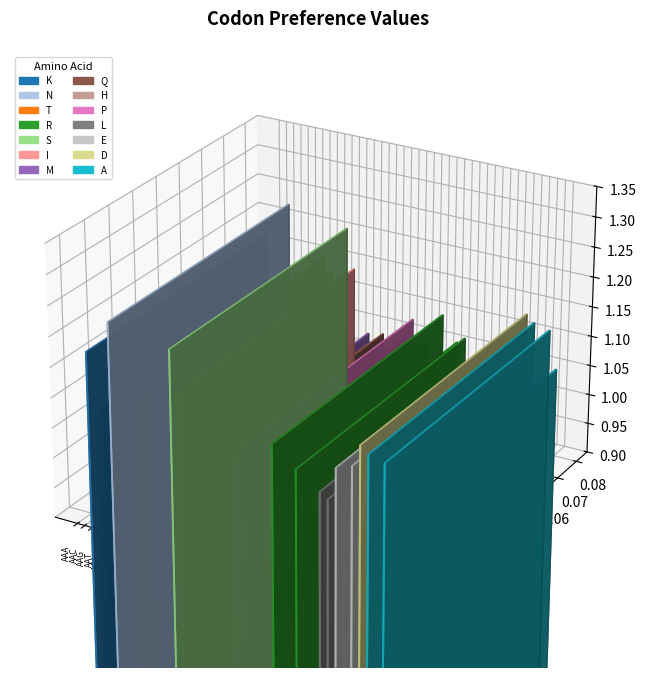

Rank the categories by value from highest to lowest.

AAT, AGT, AAA, AGA, ATA, GAT, AGC, GCA, GCG, ACG, AGG, CGA, GAG, GAA, AAG, CCA, AAC, CGT, ACA, CGG, ACT, GCT, CCG, CAT, GAC, ACC, CAA, CTG, ATG, CCC, GCC, CTT, ATT, CAG, ATC, CCT, CTA, CGC, CTC, CAC